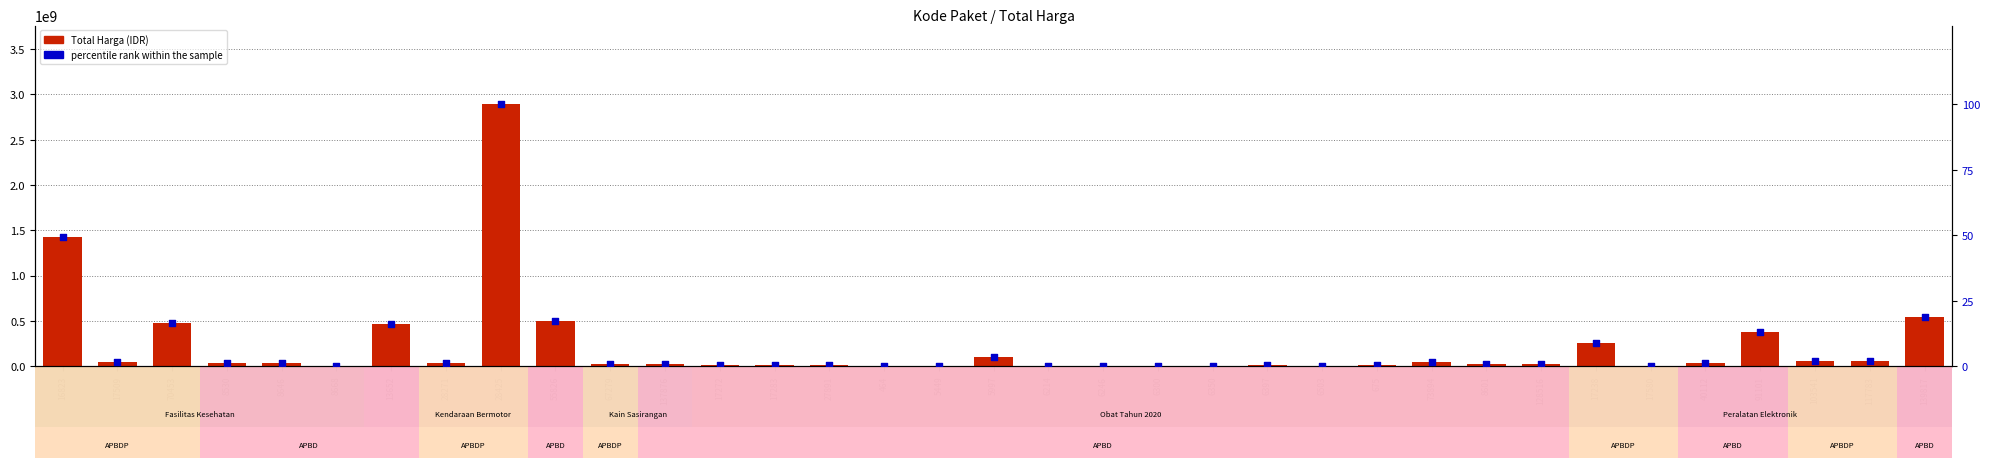

What are all the series names shown in the legend?

Total Harga, percentile rank within the sample